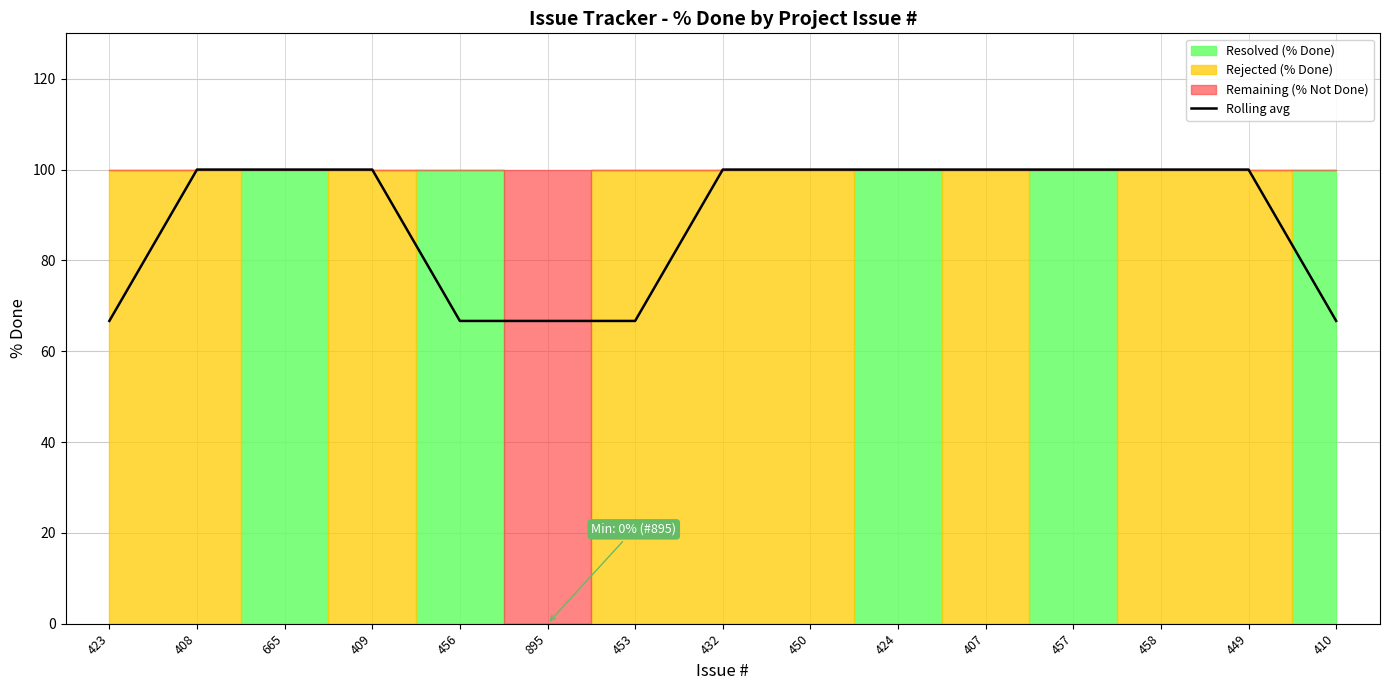

Which has a higher value, 450 or 408?

450